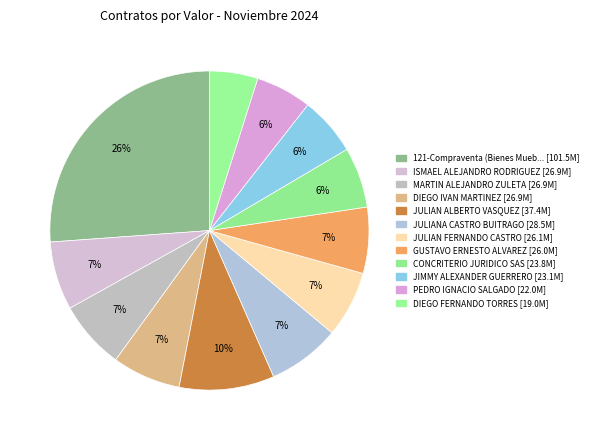

Does any single category account for the majority?

No